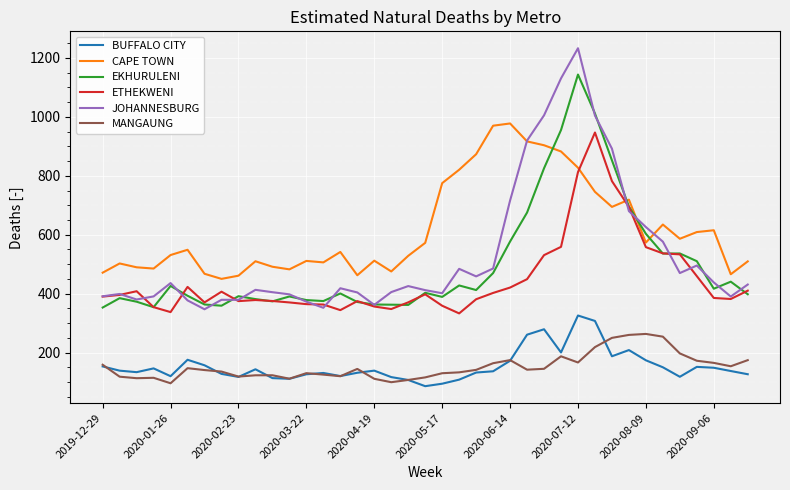

What is the lowest value of the CAPE TOWN series?

450.3